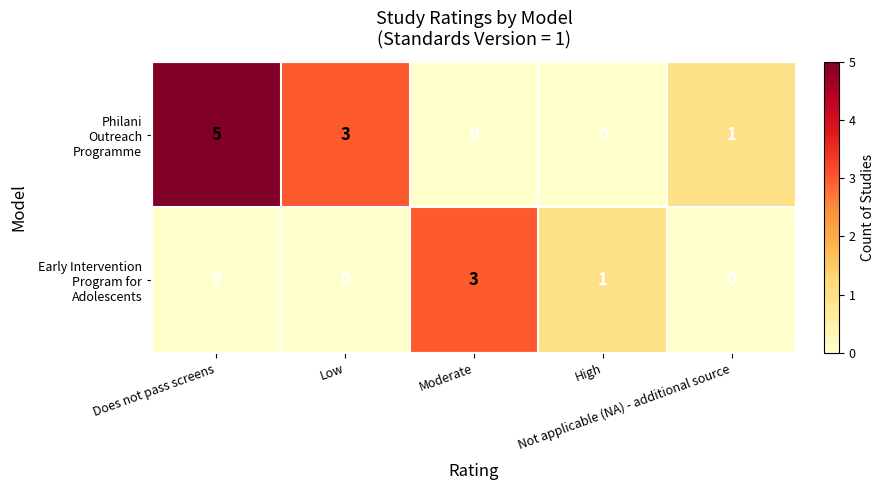

What is the difference between the highest and lowest values at High?

1